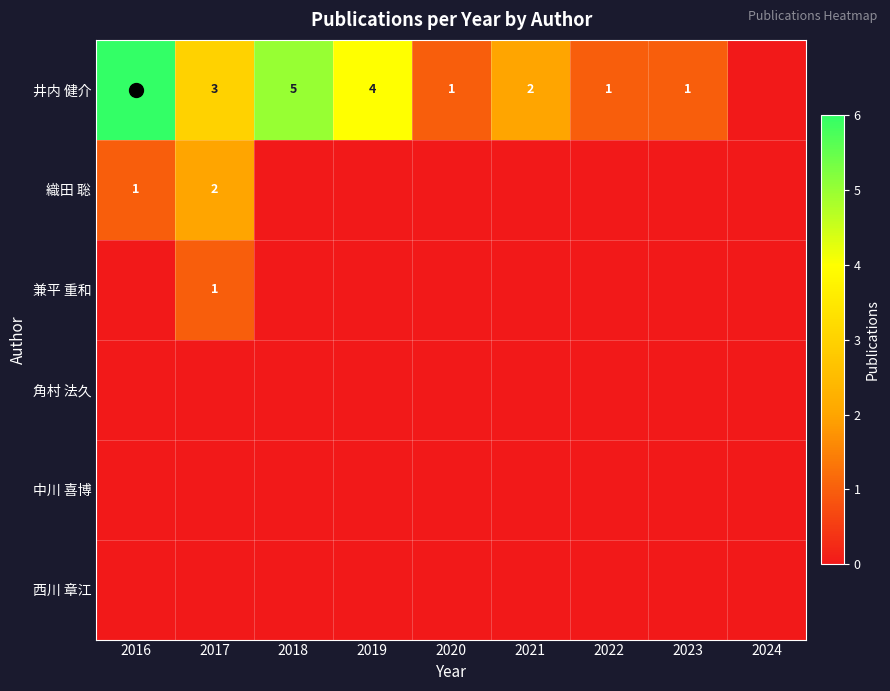

Which has a higher value, 2022 or 2021?

2021